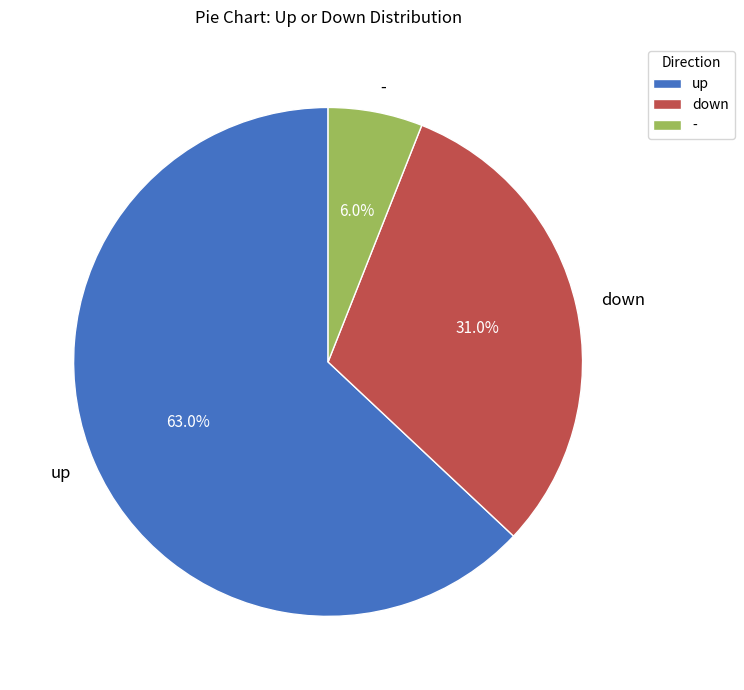

How many slices are in this pie chart?

3